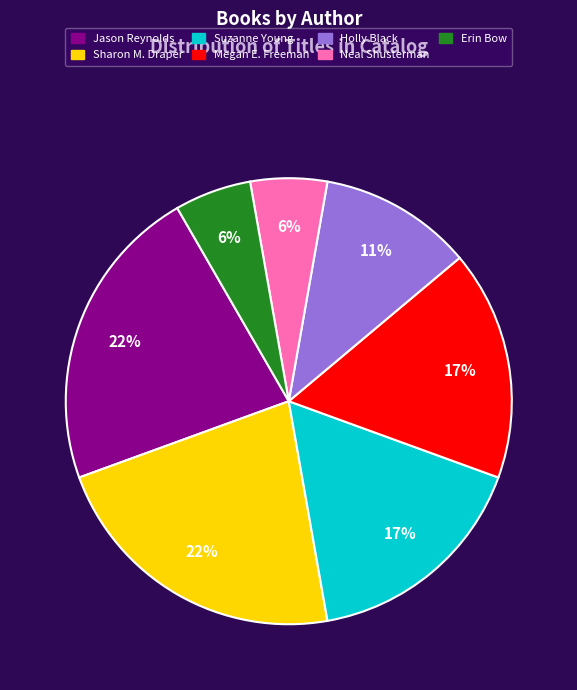

Is it true that Sharon M. Draper is 28% of the pie?

False